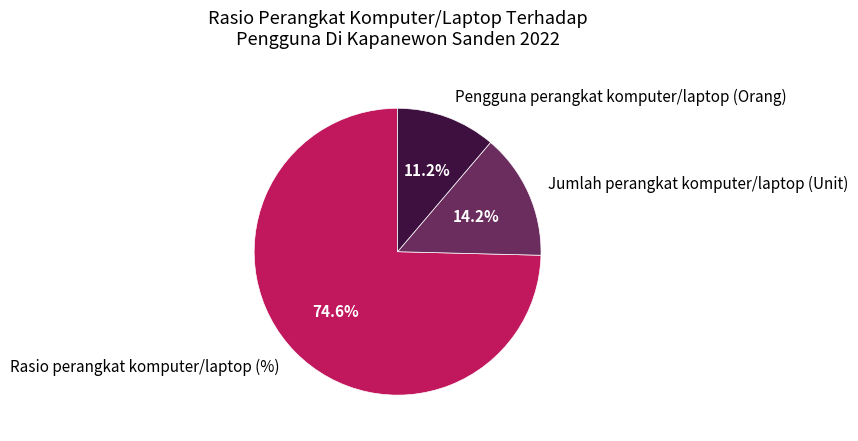

To the nearest percent, what is the difference between the largest and smallest slice percentages?

63%